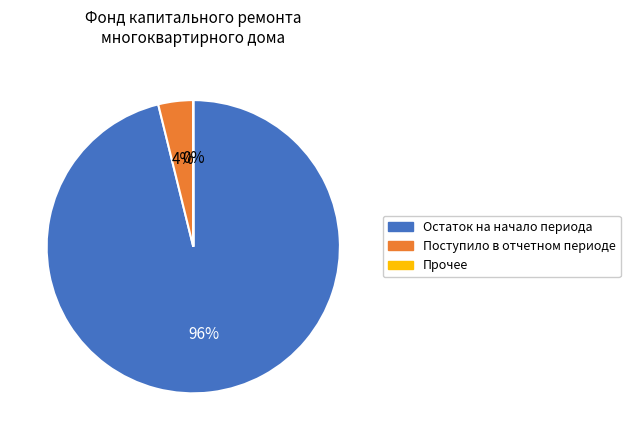

Does any single category account for the majority?

Yes